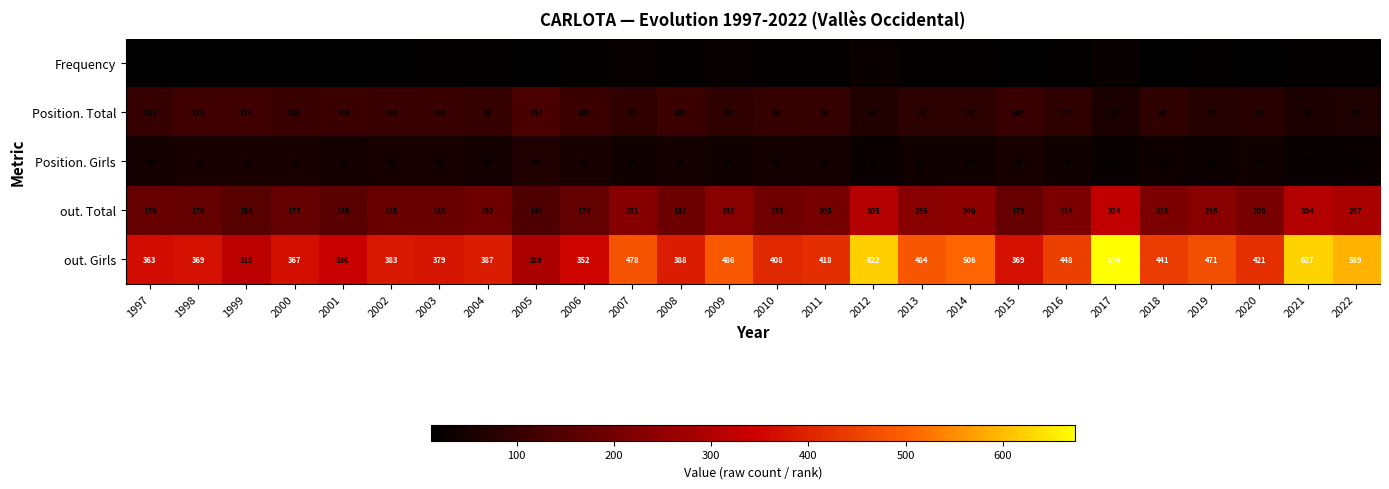

Read the out. Girls value at 2000, to the nearest 50.

350